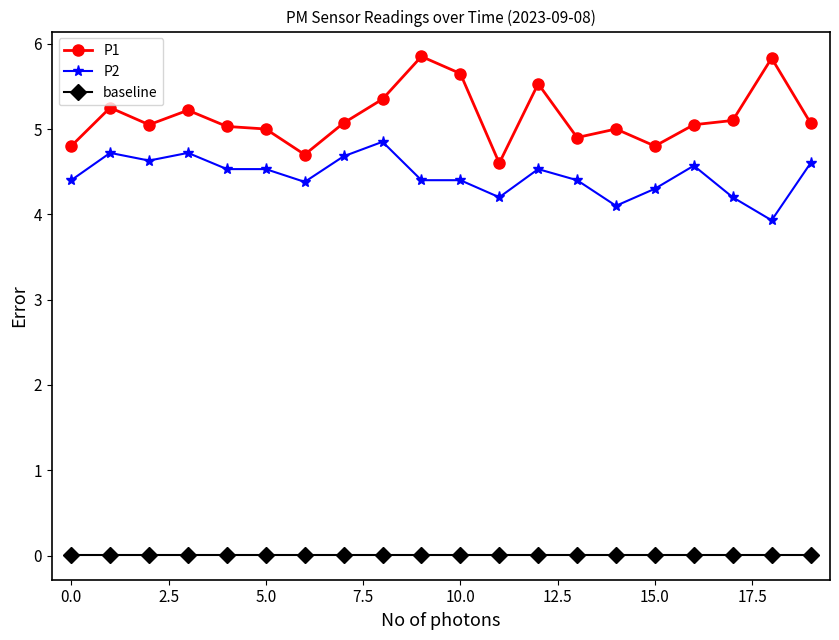

Which series has the largest range (max minus min)?

P1